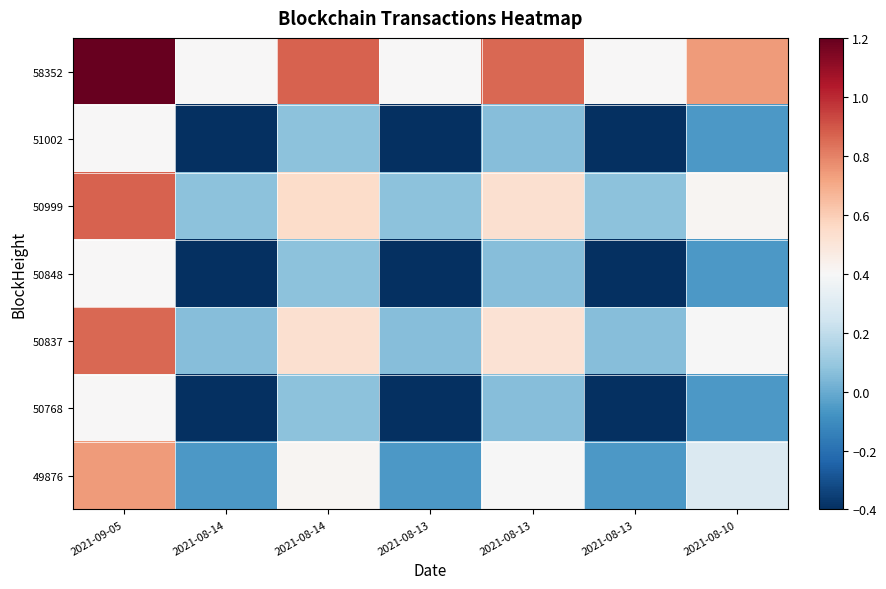

Which series has the widest spread of values?

58352